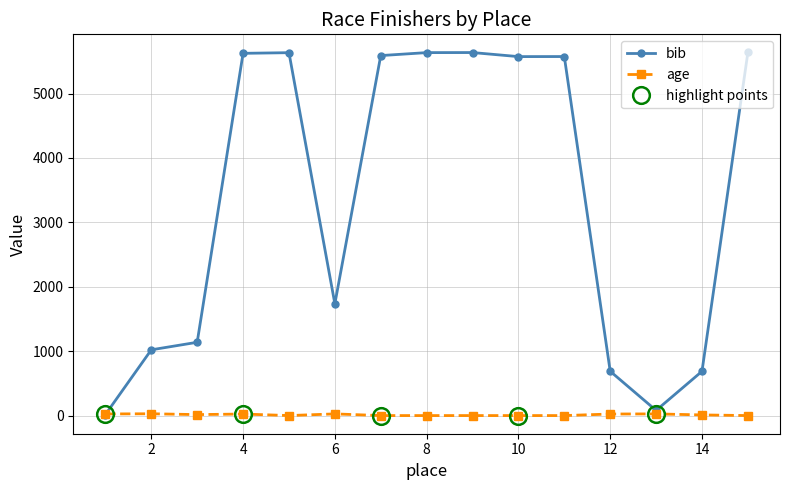

Where is bib nearest to the value 2827?

6